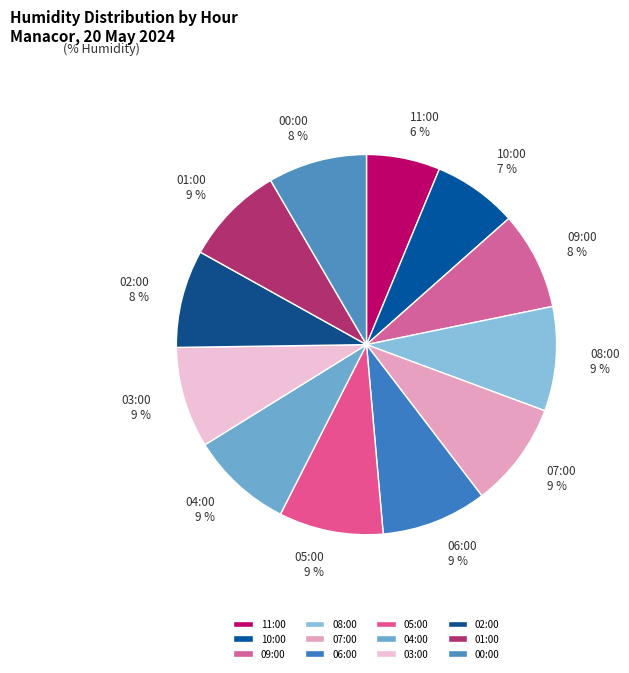

Which slice is the smallest?

11:00